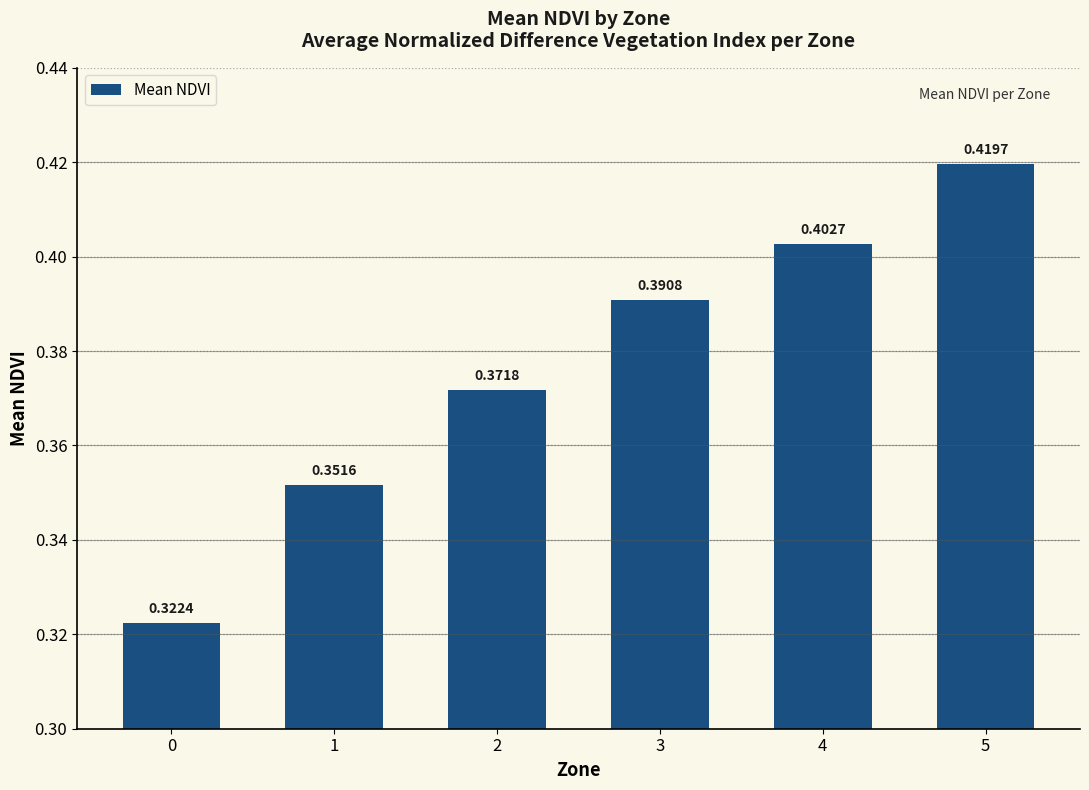

Does the chart contain any negative values?

No